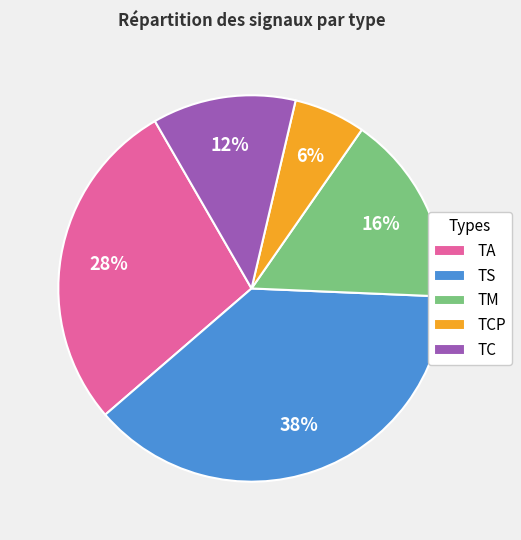

What is the smallest slice in the pie chart?

TCP